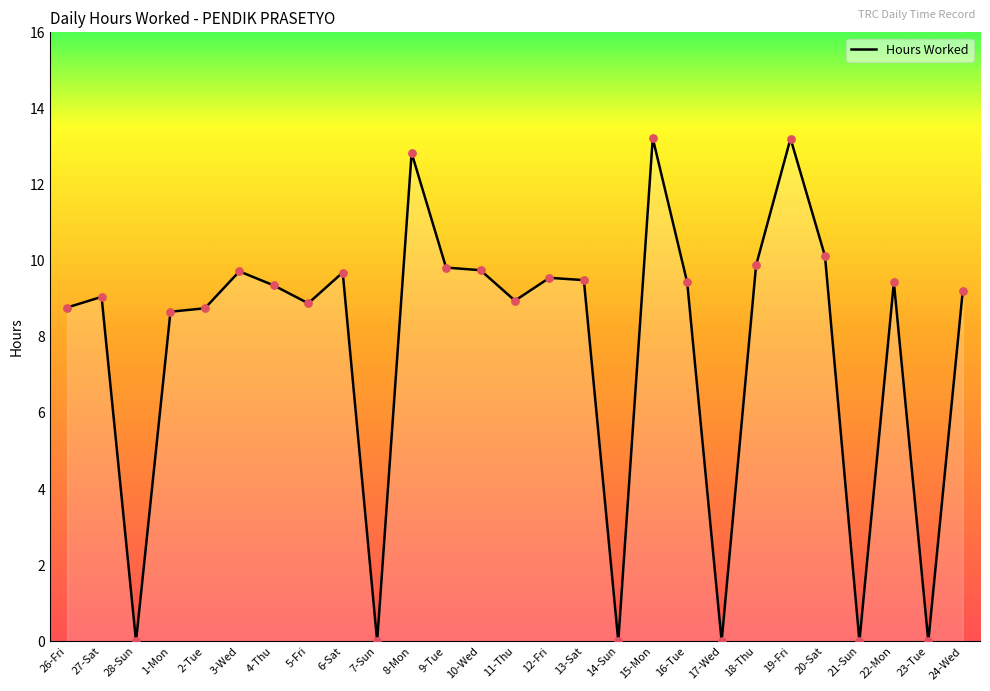

What is the ratio of the value at 24-Wed to the value at 26-Fri?

1.1